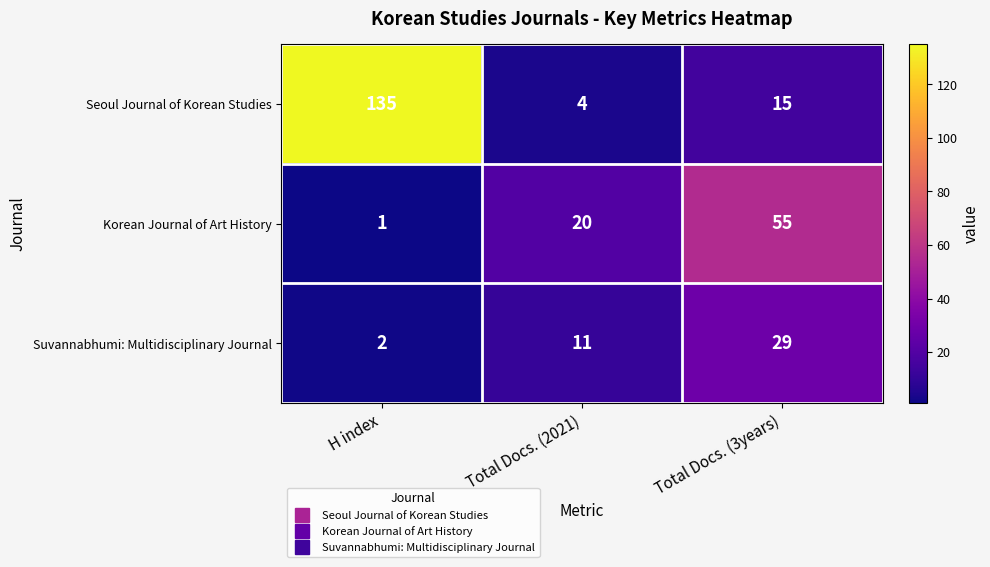

Count the number of data series in this chart.

3